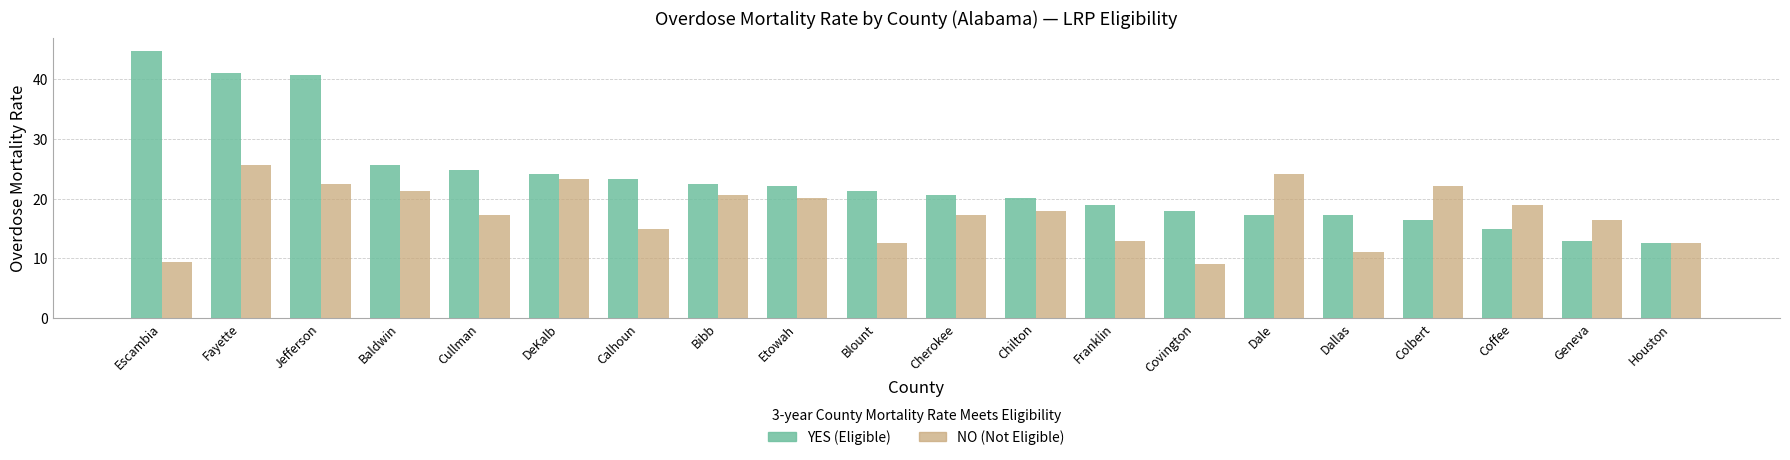

Which category has the highest value across all series?

Escambia